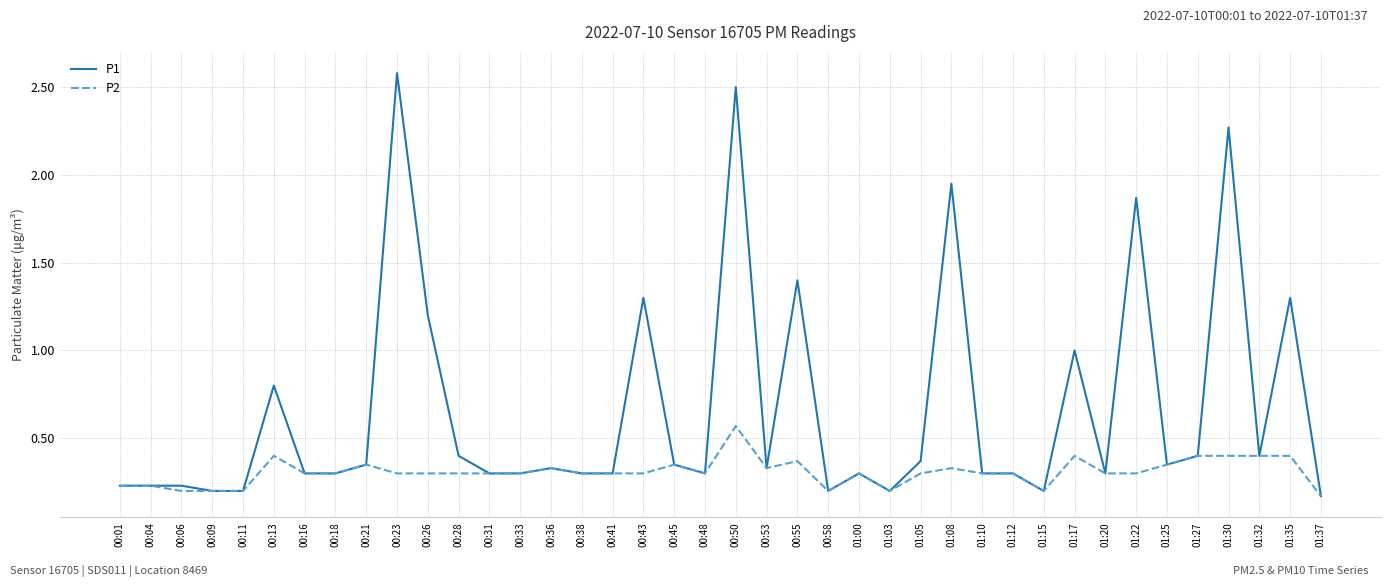

True or false: P1 has a value of 0.5 at 00:33.

False